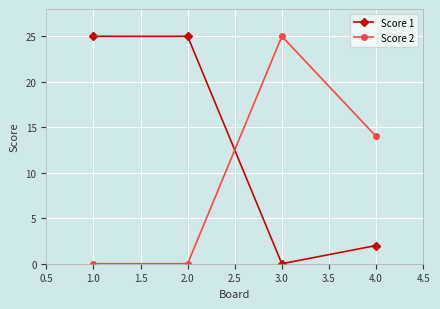

How many lines are shown in the chart?

2